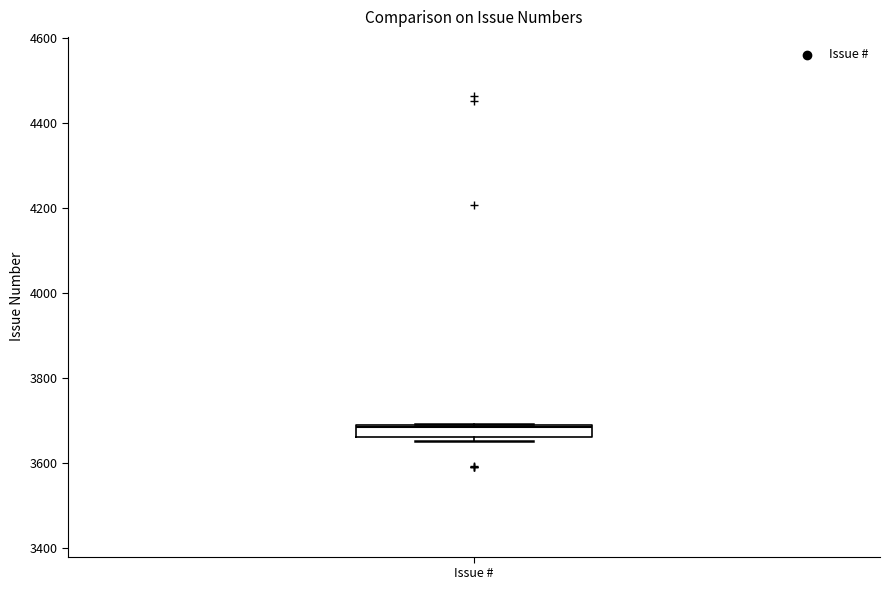

Where is the upper edge of the box for Issue # on the y-axis? The values are not printed on the chart, so give them approximately, as read against the axis.

3680